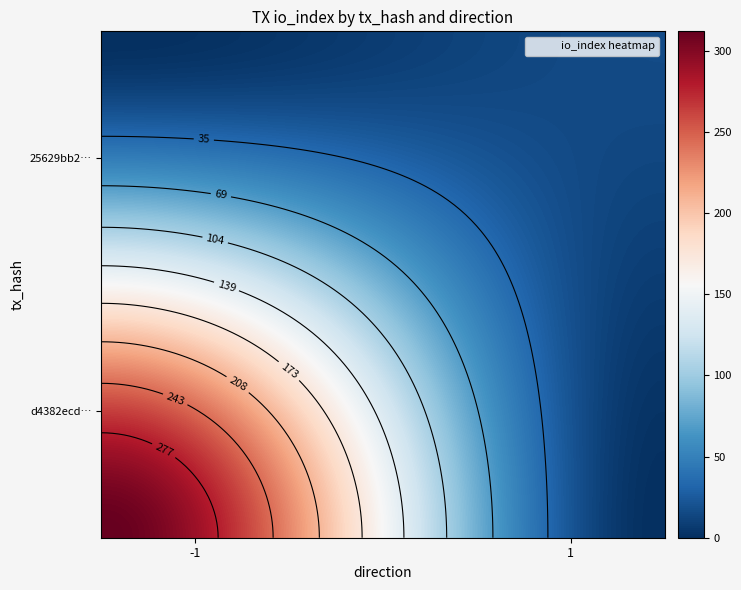

List the series in order of their overall mean, lowest first.

25629bb24caba44a73fae4913ca0f0c6ee6892e, d4382ecdac2c04392eb430d209b11991680f027